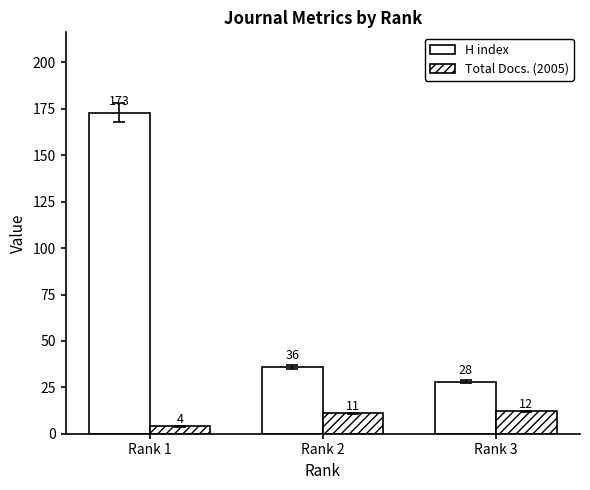

How many groups of bars are there?

3